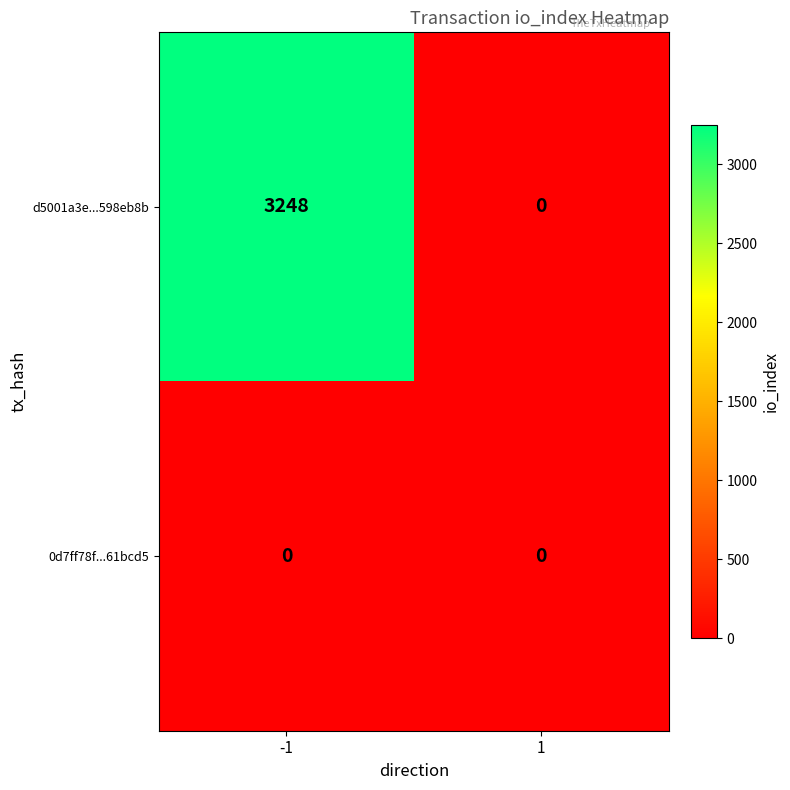

Reading right to left, transcribe all the data shown in this chart.

d5001a3e...598eb8b: 0	3248
0d7ff78f...61bcd5: 0	0